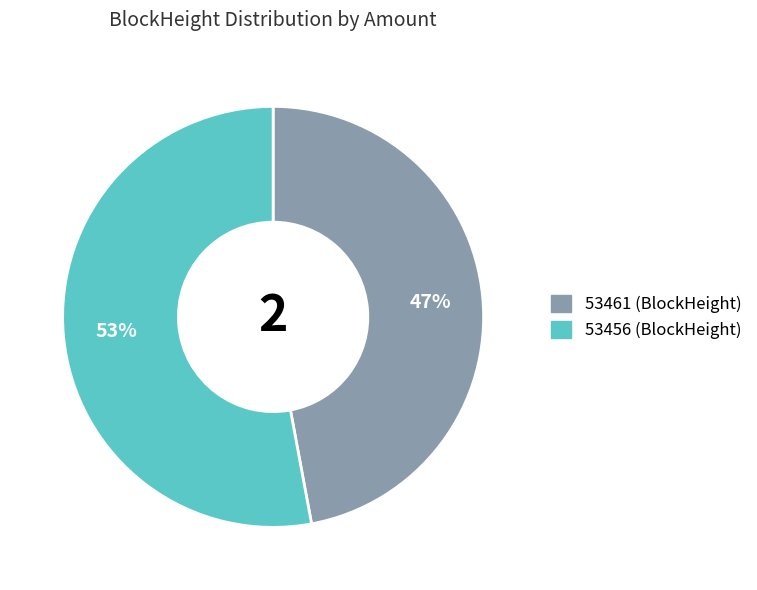

True or false: 53461 accounts for 38% of the total.

False